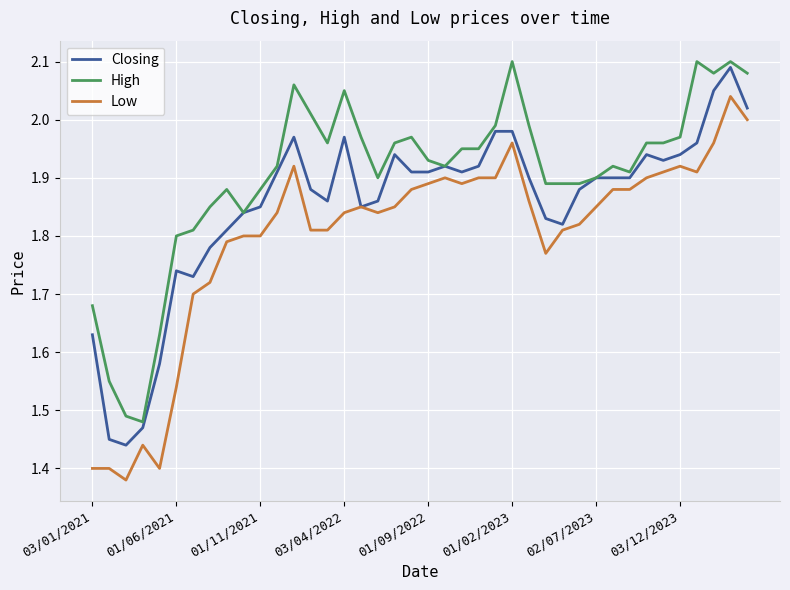

Rank the series by their average value, from lowest to highest.

Low, Closing, High